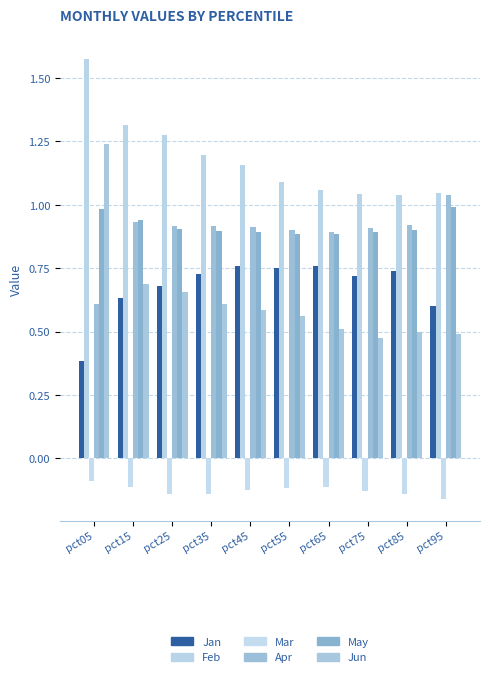

What is the sum of all Apr values?

8.9